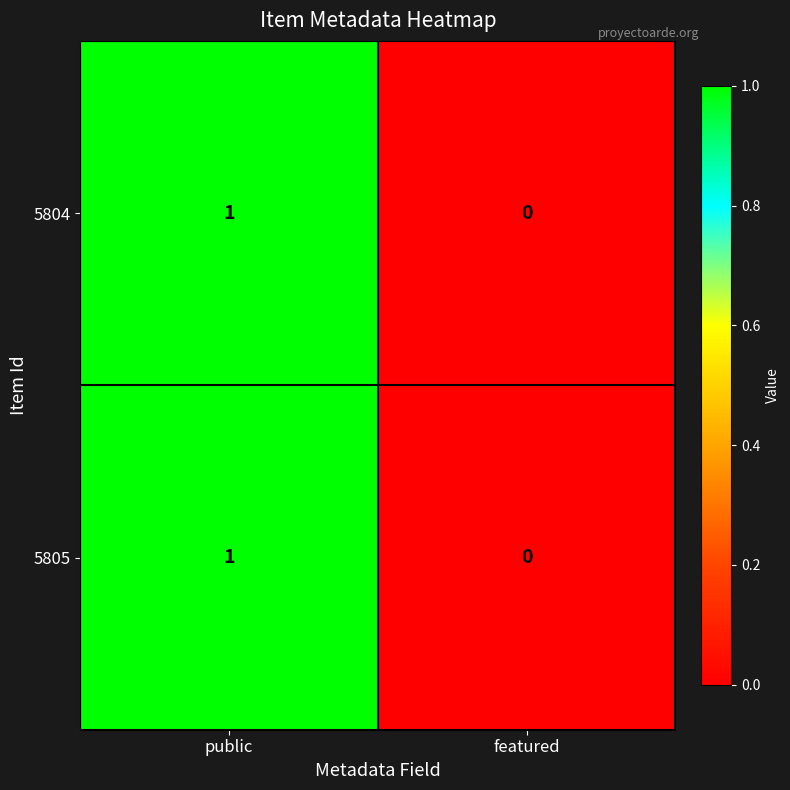

Reading left to right, transcribe all the data shown in this chart.

5804: public=1	featured=0
5805: public=1	featured=0